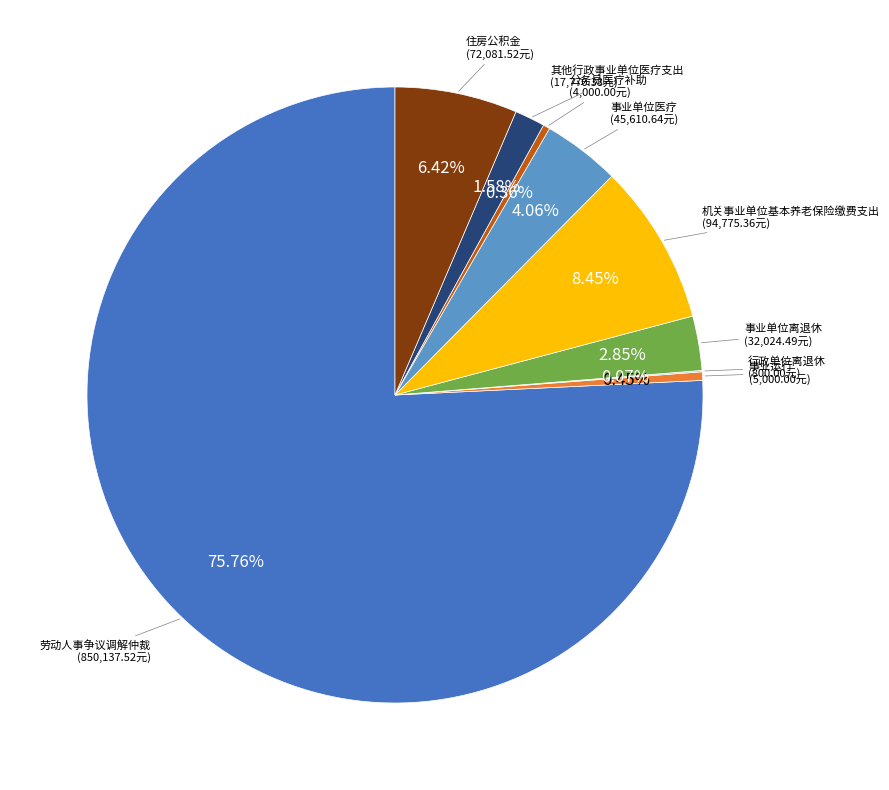

Is there any slice that represents more than half of the pie?

Yes